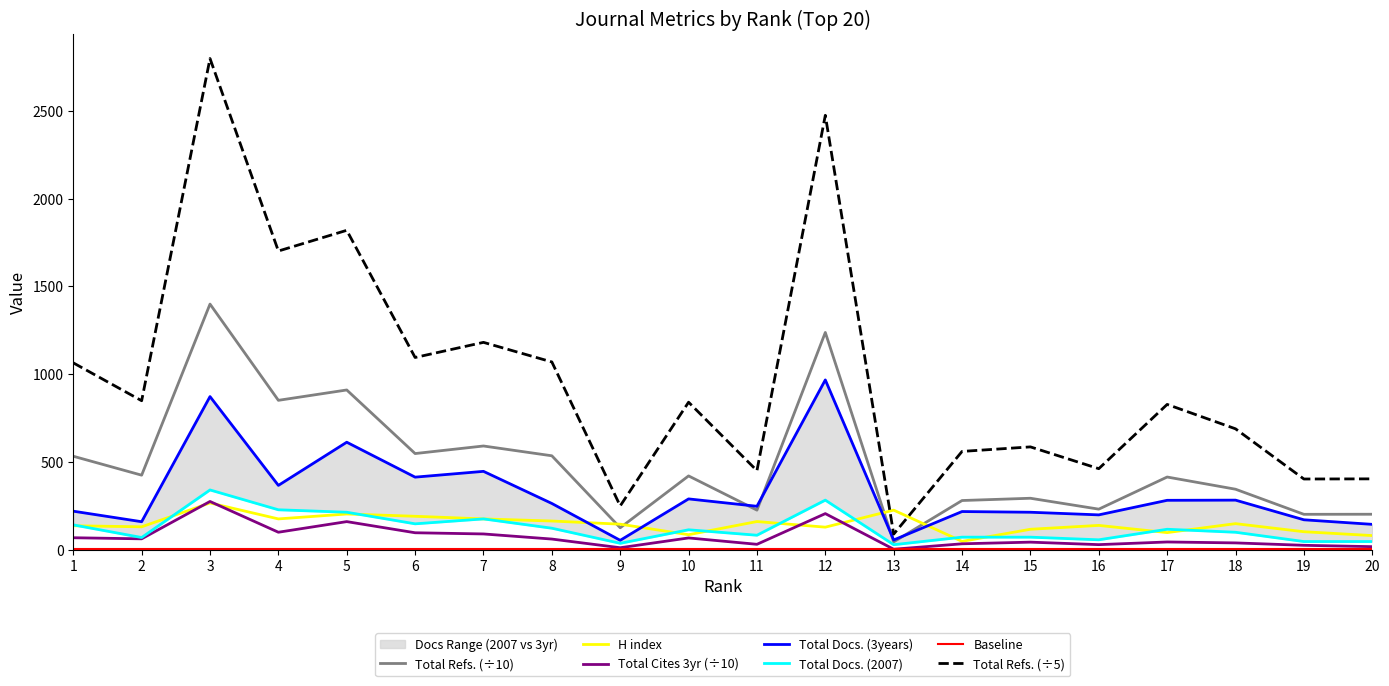

What is the smallest value displayed?

2.3